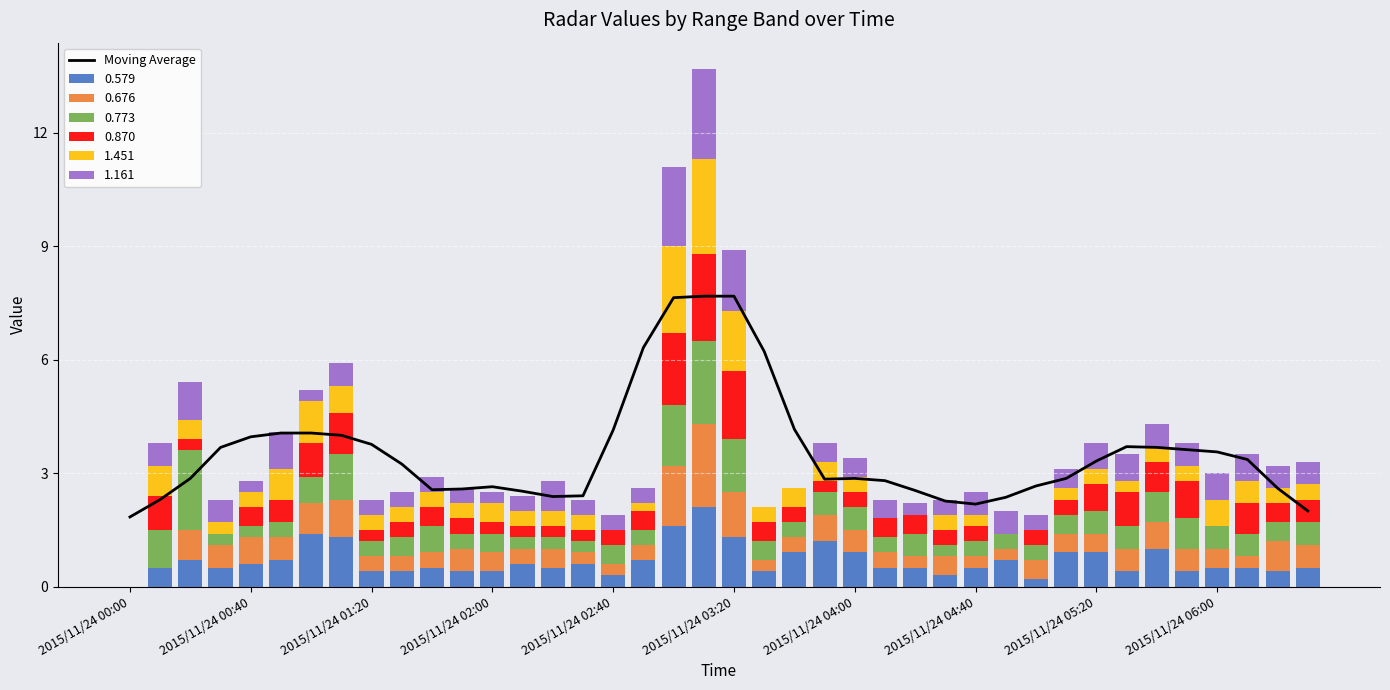

What is the highest value of the 0.579 series?

2.1